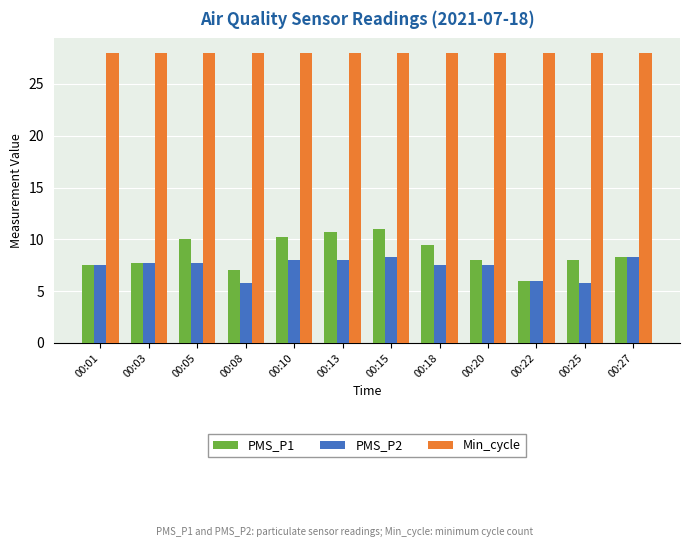

How many bars are there in each group?

3